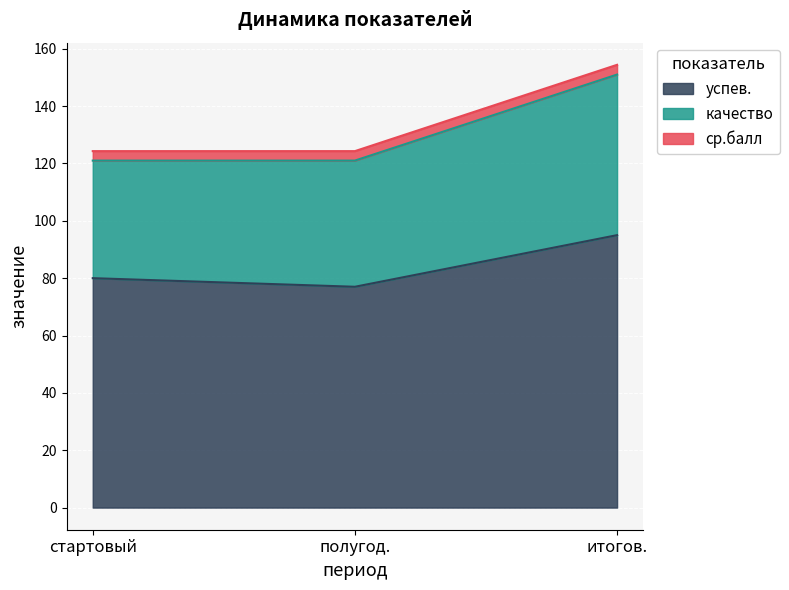

At which label does успев. reach its peak?

итогов.